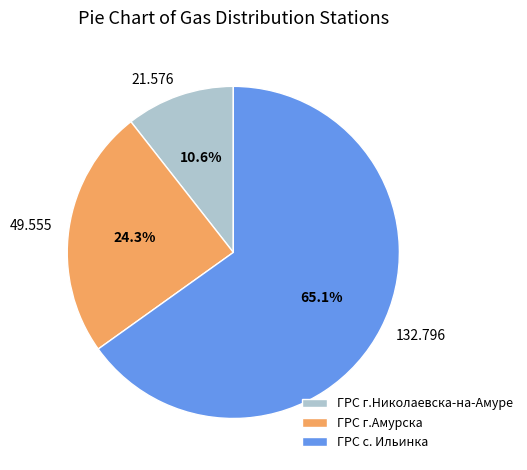

Which slice is the smallest?

ГРС г.Николаевска-на-Амуре